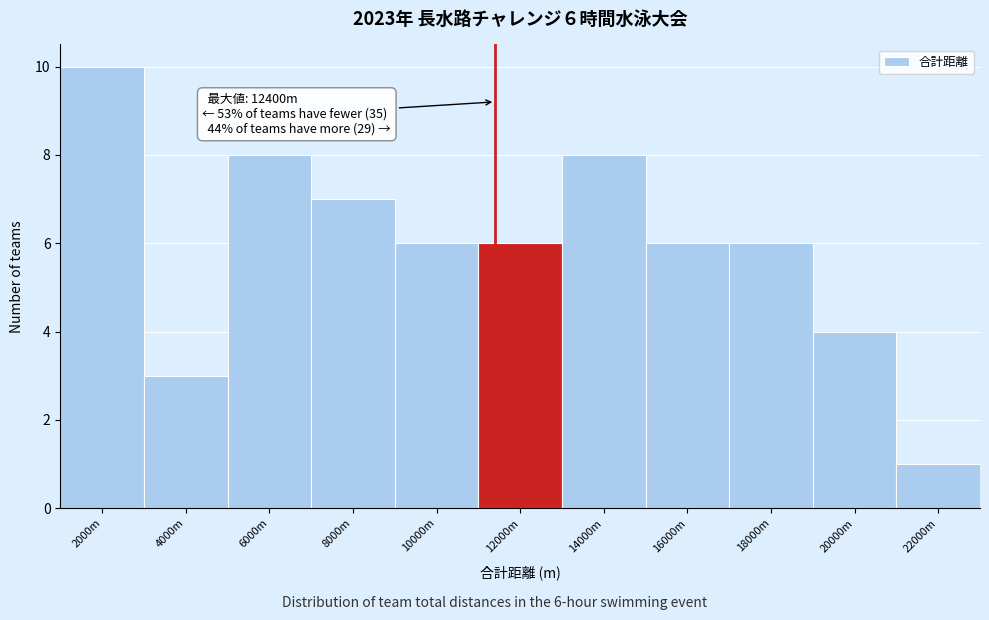

Reading left to right, list all the values displayed in this chart.

2000m=10	4000m=3	6000m=8	8000m=7	10000m=6	12000m=6	14000m=8	16000m=6	18000m=6	20000m=4	22000m=1